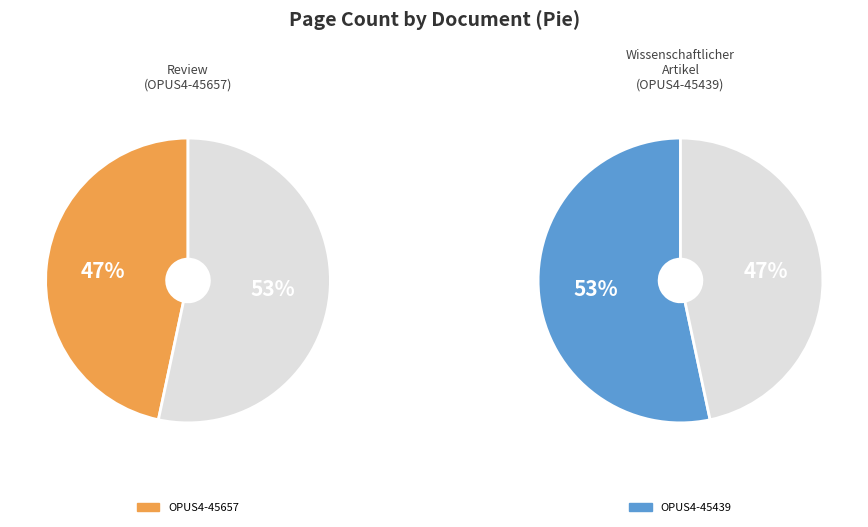

To the nearest percent, what is the difference between the OPUS4-45657 and OPUS4-45439 slice percentages?

7%